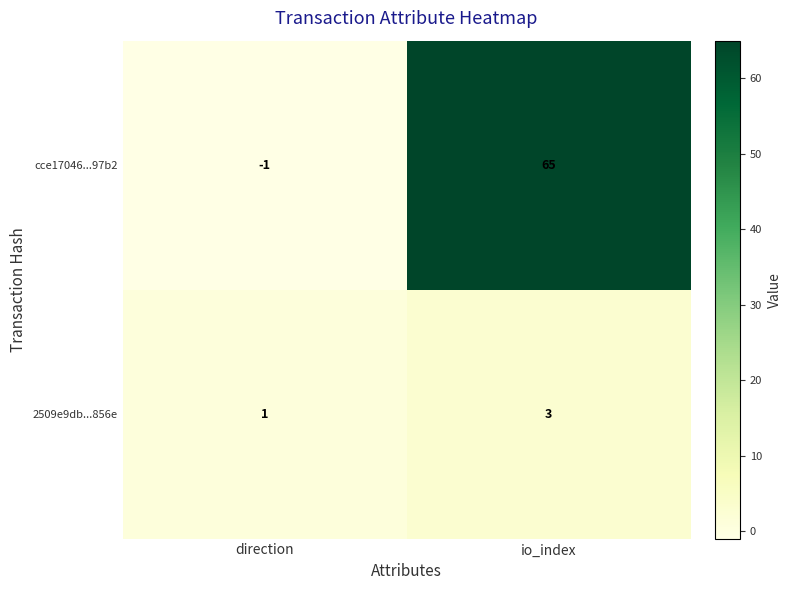

At which label is 2509e9db...856e closest to 2?

direction